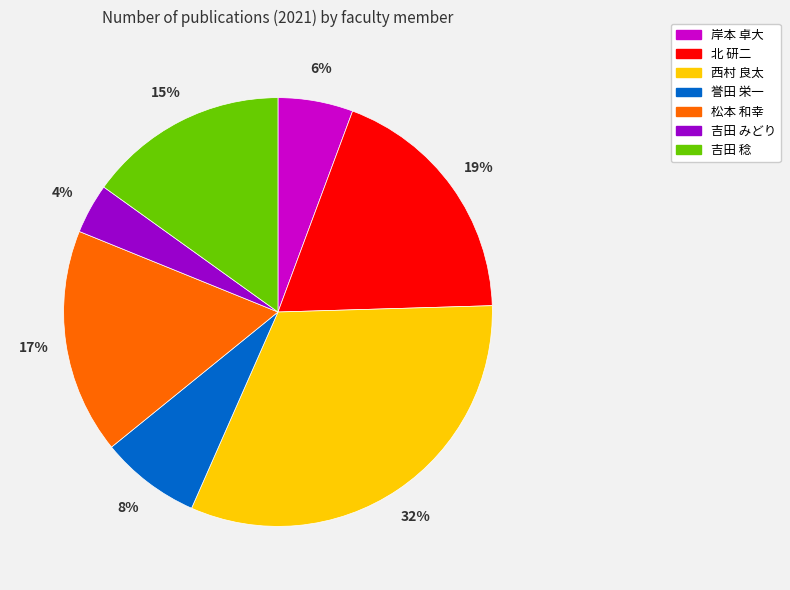

To the nearest percent, what portion does 西村 良太 represent?

32%